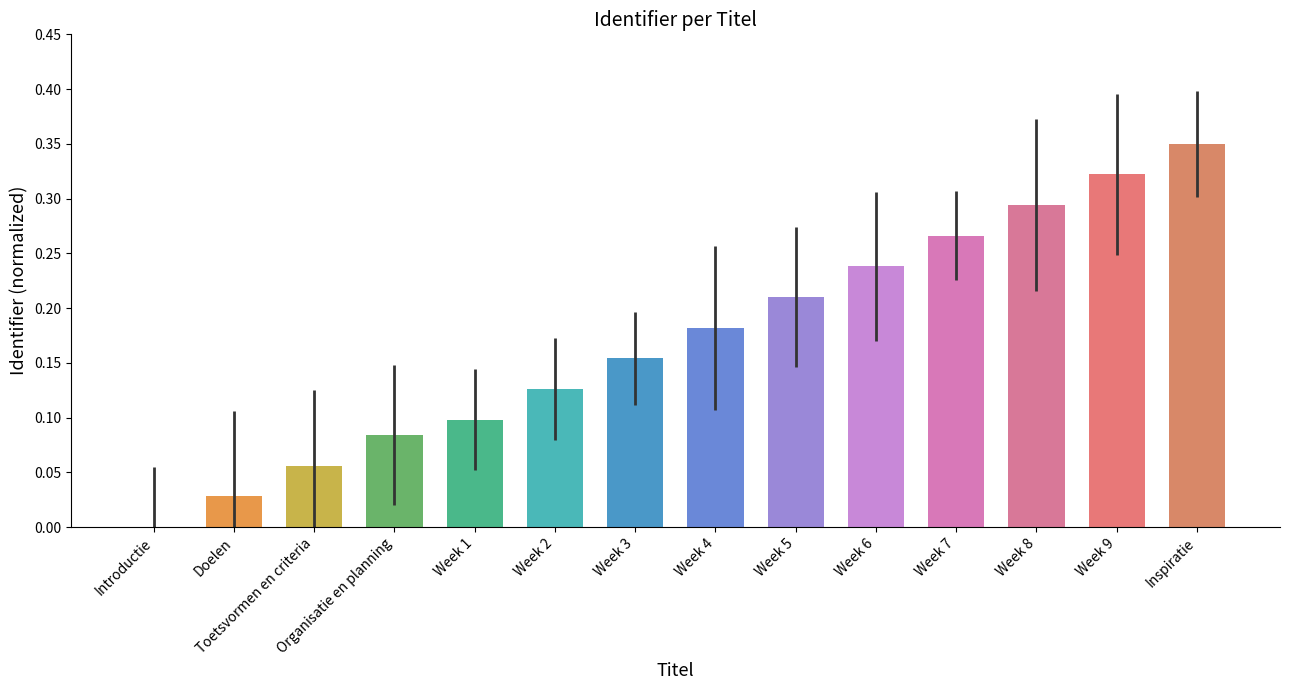

What is the change in value from Organisatie en planning to Week 9?

+0.2